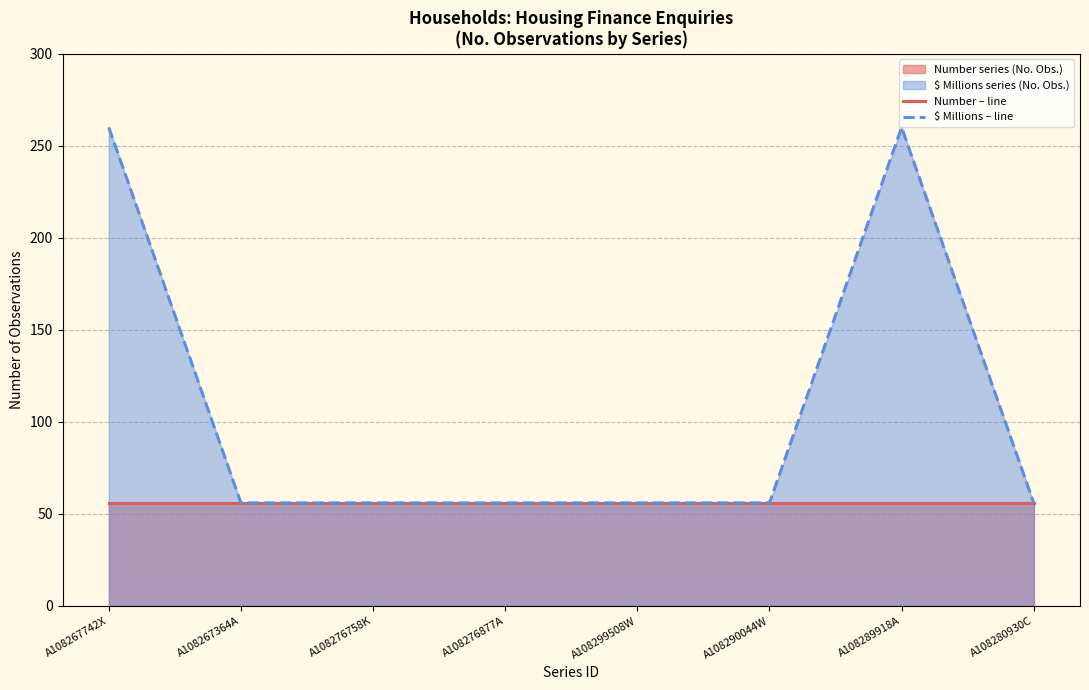

The value of Number – line at A108280930C is 27. True or false?

False